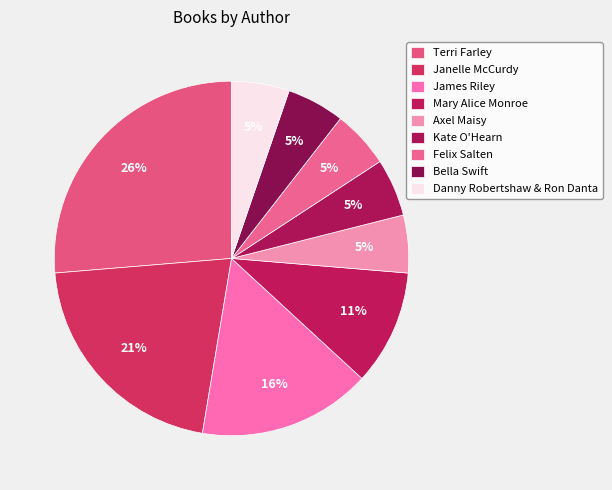

How many segments does this pie chart have?

9